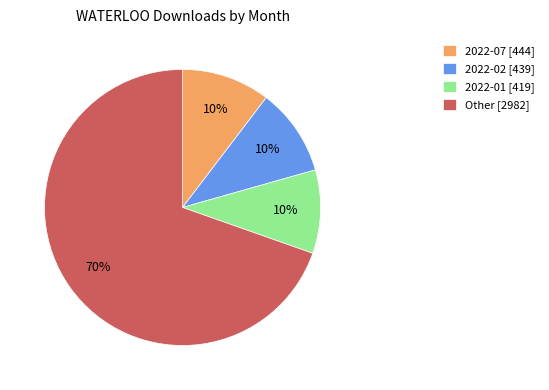

Does 2022-07 [444] account for over 50% of the chart?

No